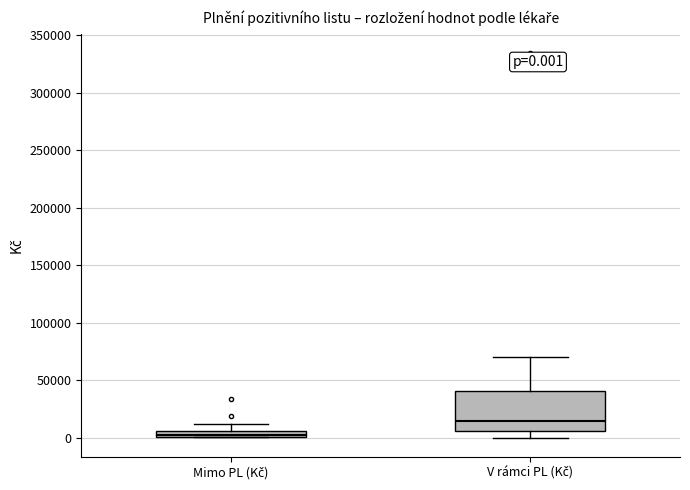

Which box's median line is the highest?

V rámci PL (Kč)